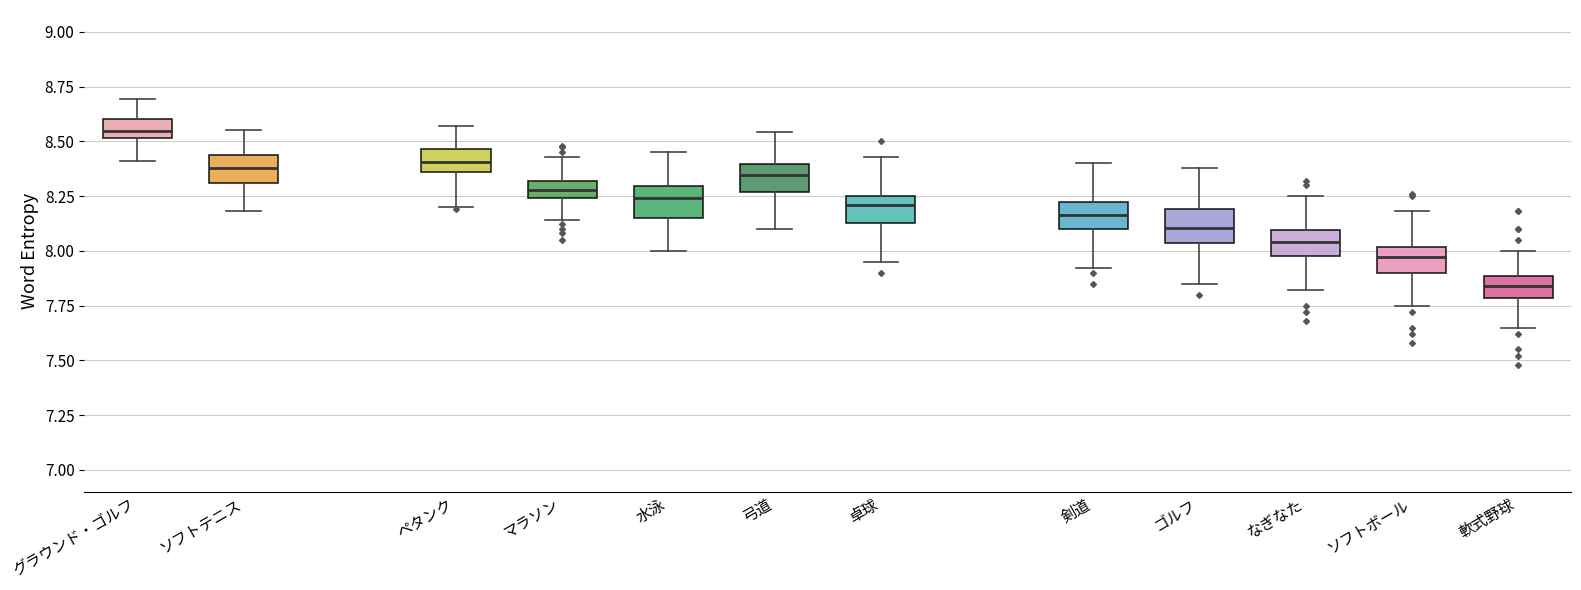

Which box has the highest median line?

グラウンド・ゴルフ